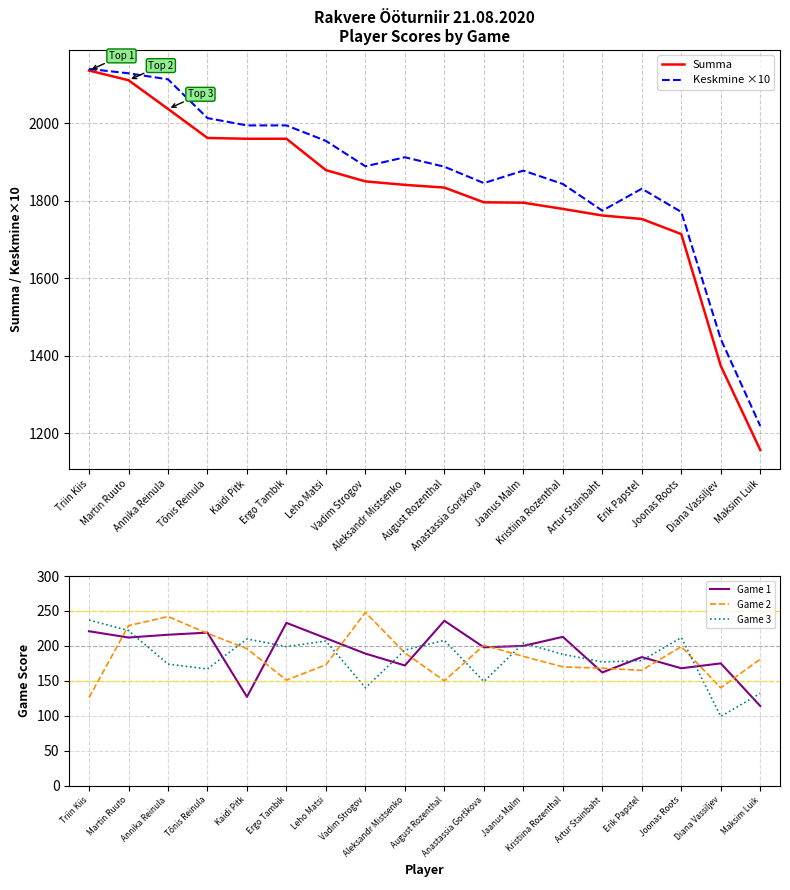

Reading right to left, list all the values displayed in this chart.

Summa: 1157.0	1374.0	1714.0	1753.0	1762.0	1779.0	1795.0	1796.0	1834.0	1841.0	1850.0	1879.0	1960.0	1960.0	1962.0	2037.0	2111.0	2136.0
Keskmine ×10: 1218.9	1443.3	1771.1	1831.1	1774.4	1843.3	1877.8	1845.6	1887.8	1912.2	1888.9	1954.4	1994.4	1994.4	2013.3	2113.3	2128.9	2140.0
Game 1: 114.0	175.0	168.0	184.0	162.0	213.0	200.0	198.0	236.0	172.0	189.0	211.0	233.0	127.0	219.0	216.0	212.0	221.0
Game 2: 181.0	140.0	199.0	165.0	168.0	170.0	185.0	201.0	150.0	190.0	248.0	173.0	151.0	196.0	218.0	242.0	229.0	126.0
Game 3: 132.0	99.0	212.0	179.0	177.0	188.0	204.0	149.0	208.0	194.0	140.0	207.0	199.0	210.0	167.0	174.0	222.0	237.0